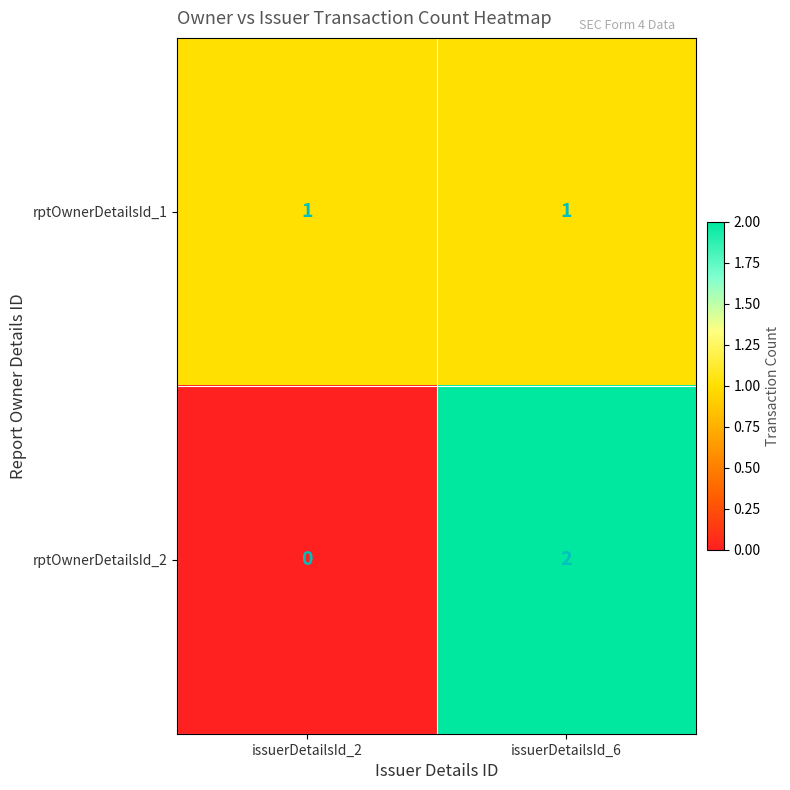

Rank the series by their maximum value, from lowest to highest.

rptOwnerDetailsId_1, rptOwnerDetailsId_2